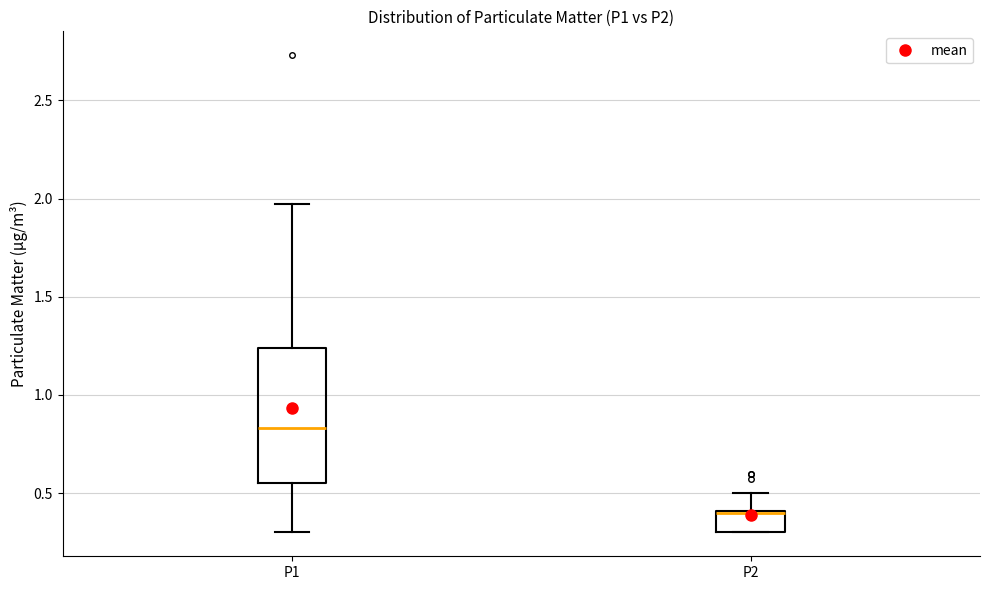

Where is the lower edge of the box for P1 on the y-axis? The values are not printed on the chart, so give them approximately, as read against the axis.

0.55